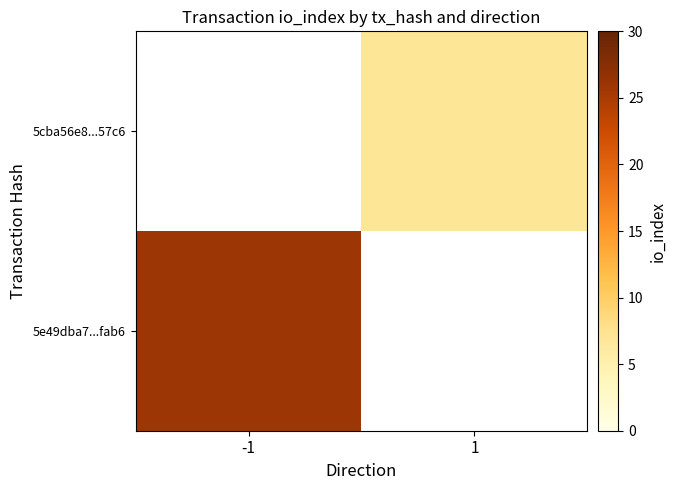

Where is 5e49dba7...fab6 nearest to the value 26?

-1